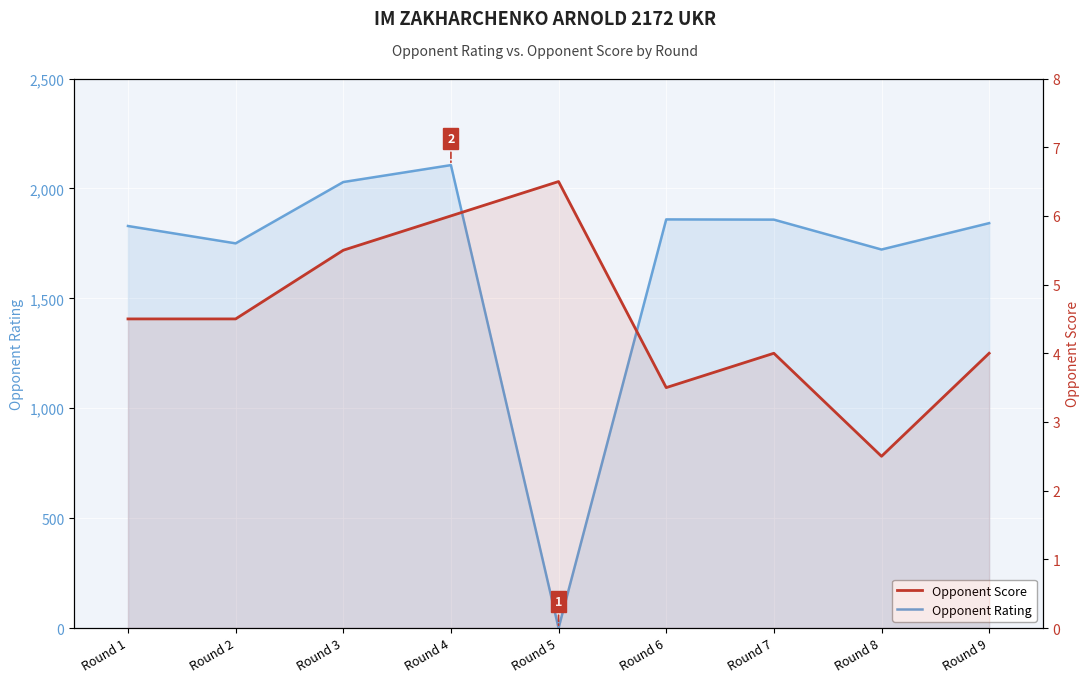

Rank the series by their maximum value, from lowest to highest.

Opponent Score, Opponent Rating